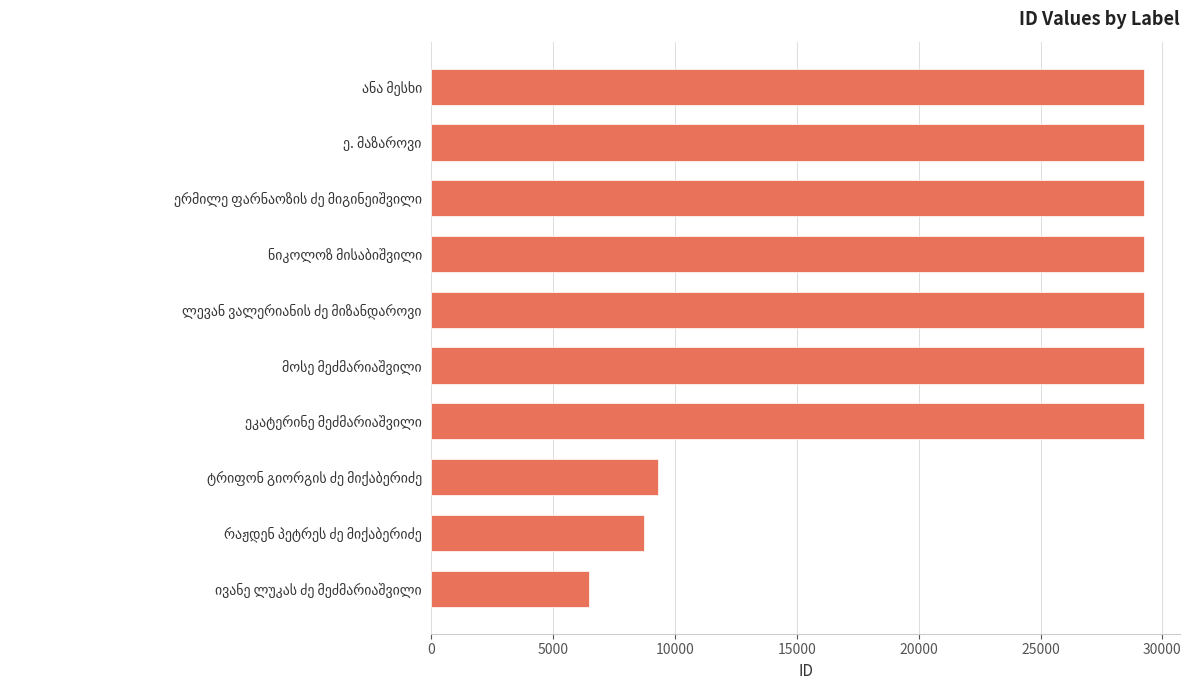

What is the minimum value shown in the chart?

6447